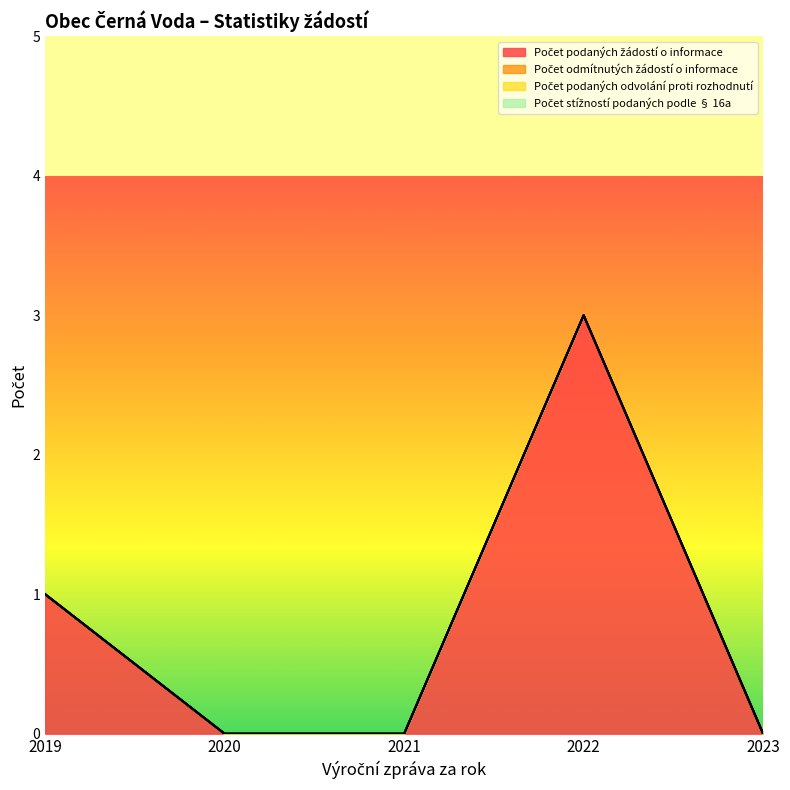

True or false: Počet odmítnutých žádostí o informace has more than 1 interior local peaks.

False